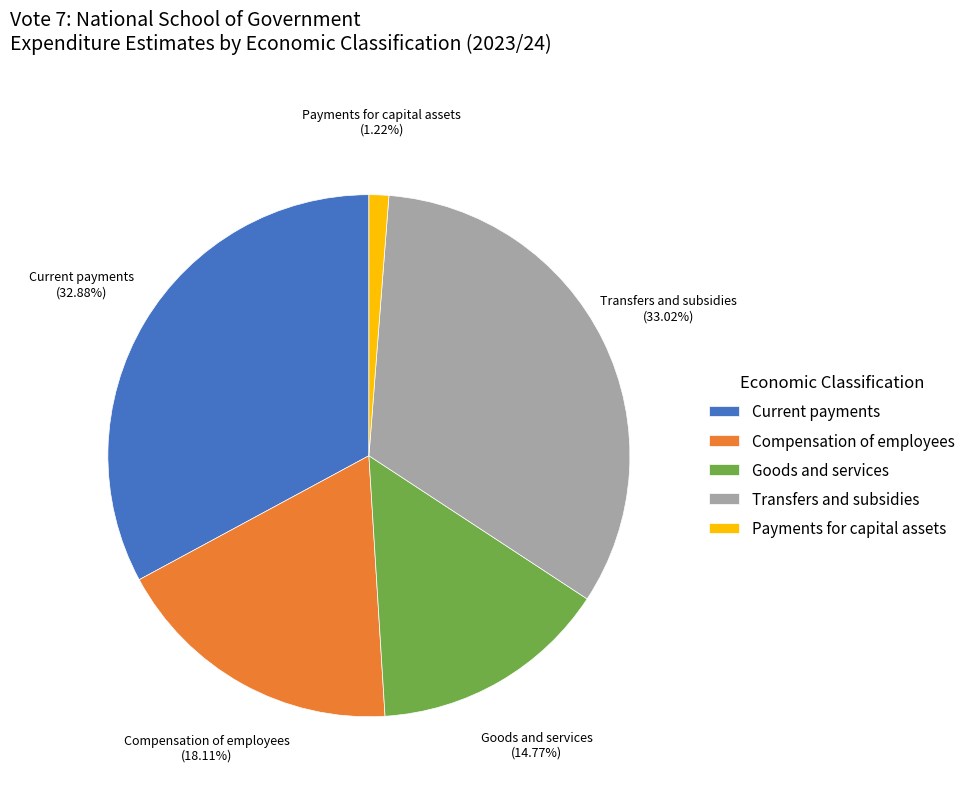

To the nearest percent, what is the average slice percentage?

20%